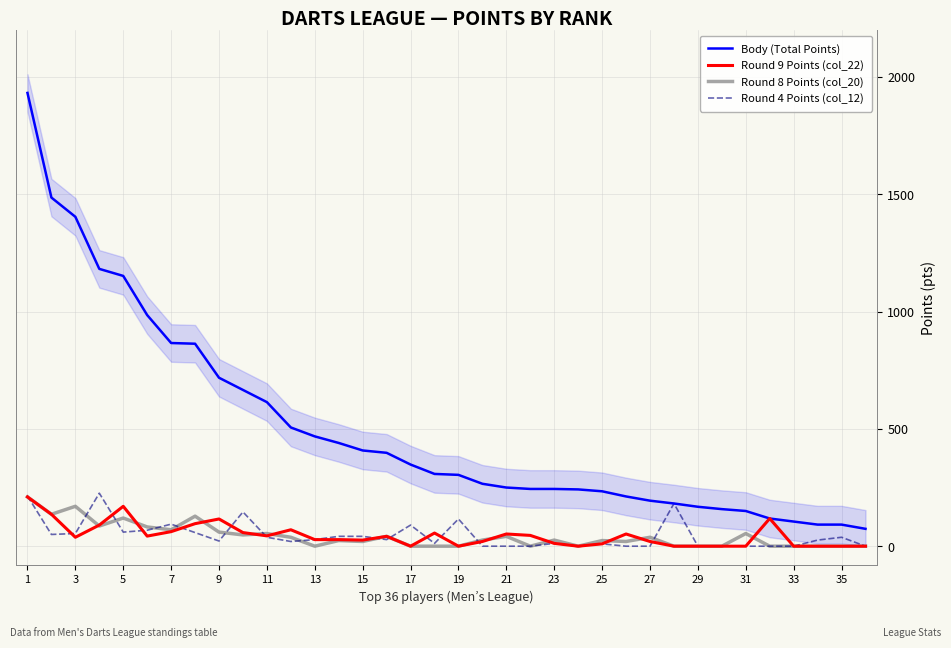

True or false: Round 8 Points (col_20) has more than 2 interior local peaks.

True